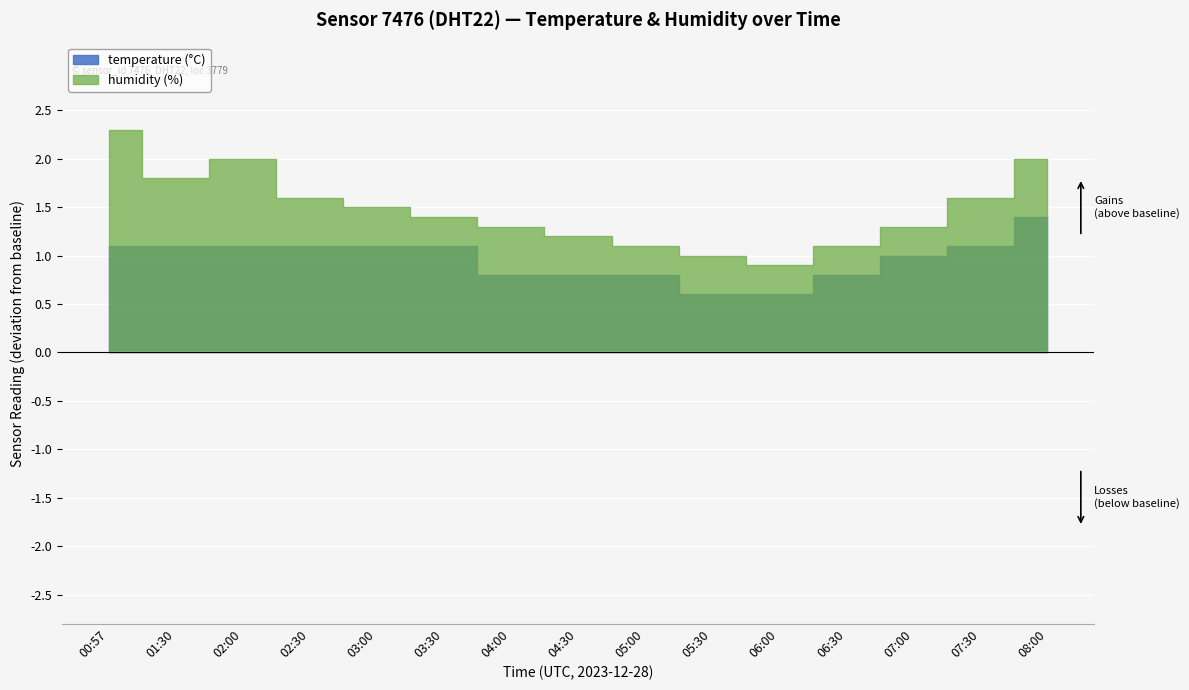

Which has a higher value, 04:00 or 03:30?

03:30